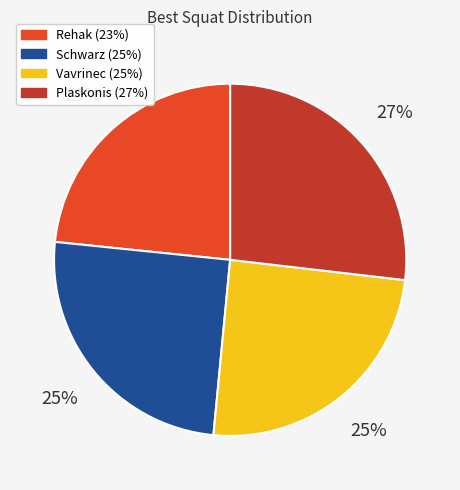

To the nearest percent, what is the average slice percentage?

25%